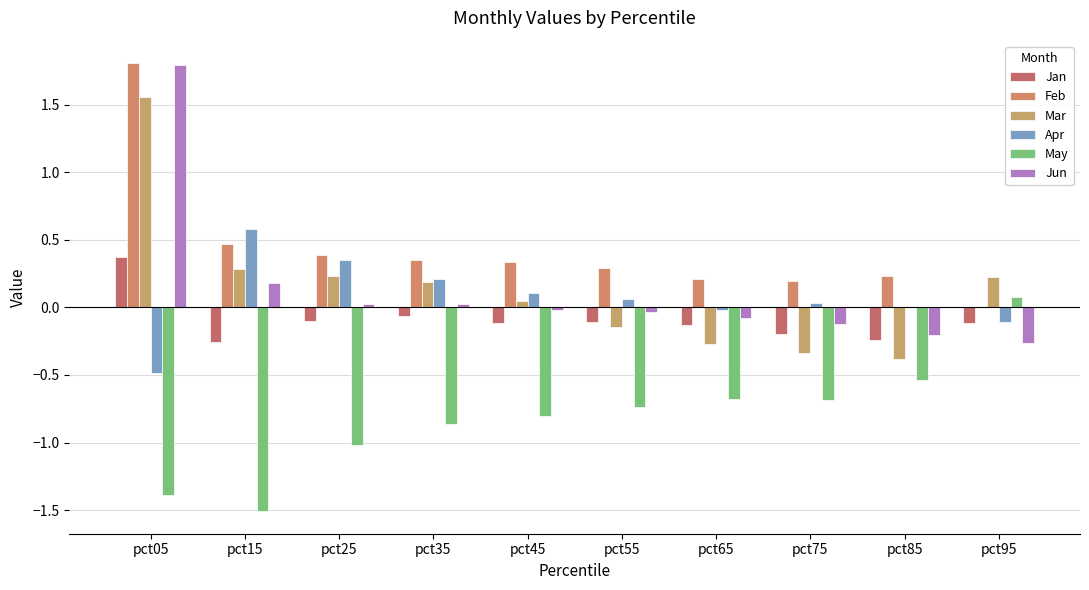

How many distinct data groups are displayed?

6